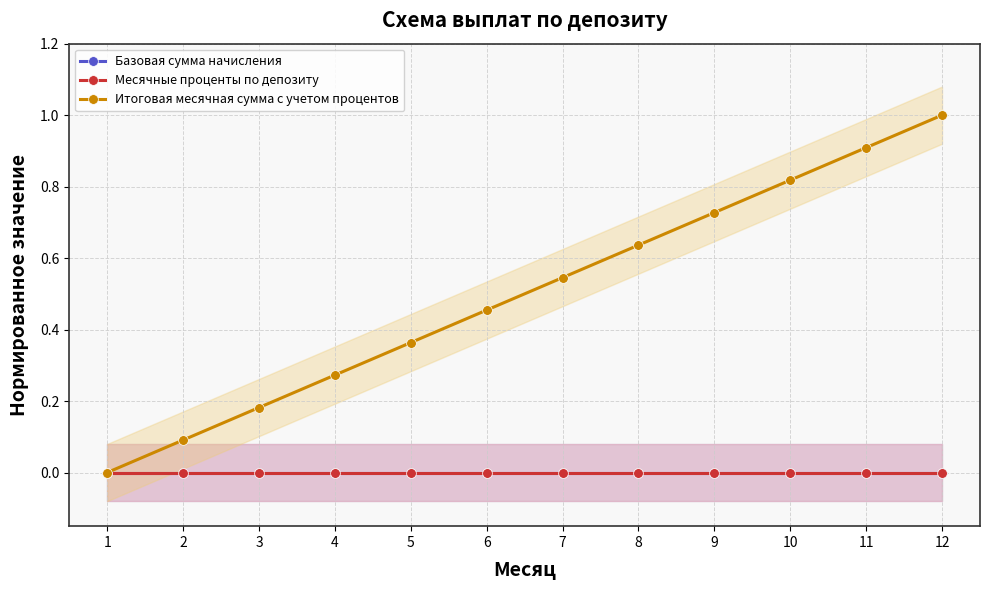

The Итоговая месячная сумма с учетом процентов series shows 0.5 at 11. True or false?

False